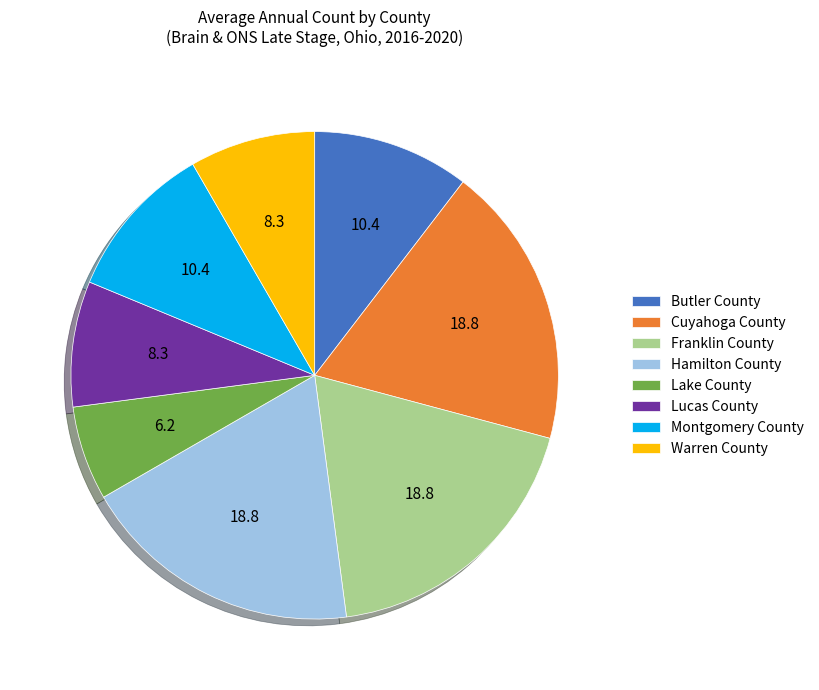

The Lucas County slice represents 8% of the pie. True or false?

True